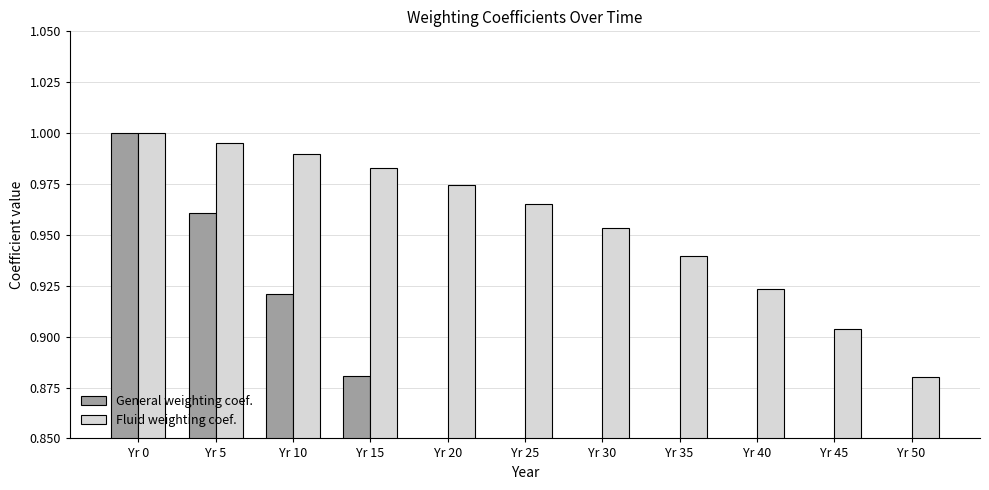

Between Yr 5 and Yr 25, which series saw the biggest shift?

General weighting coef.